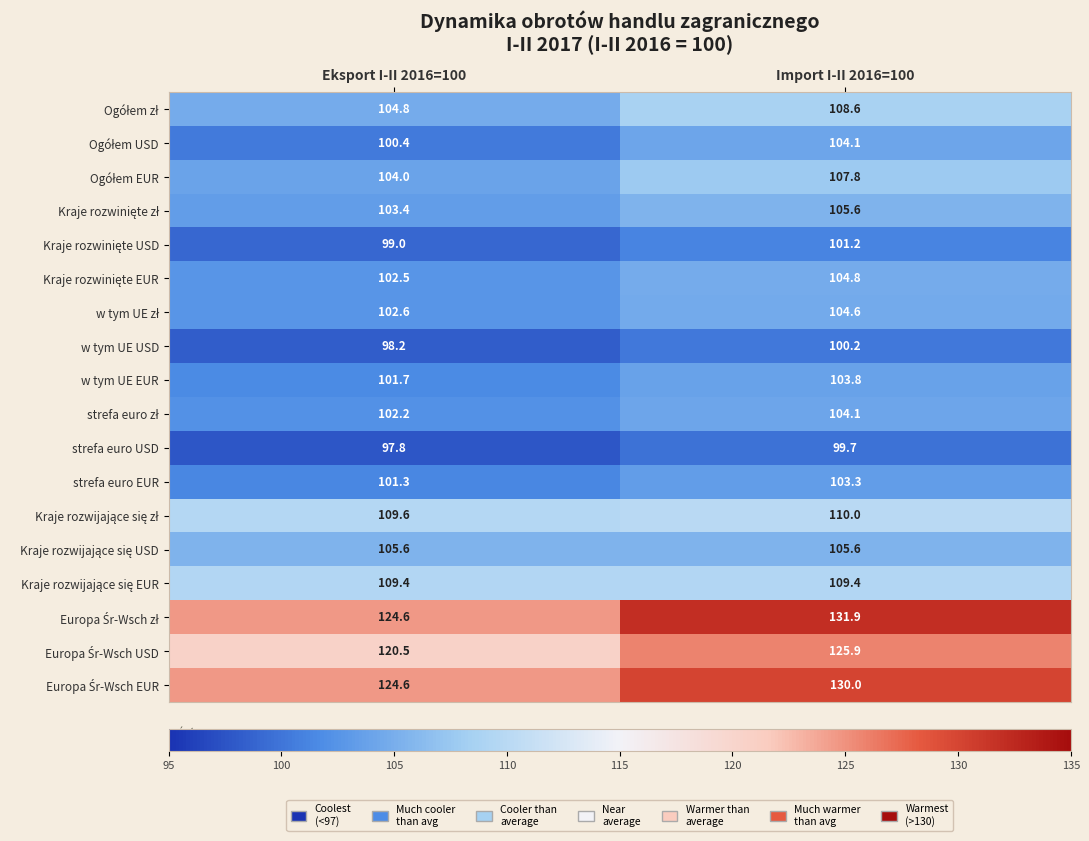

Is it true that strefa euro EUR equals 41.2 at Import I-II 2016=100?

False